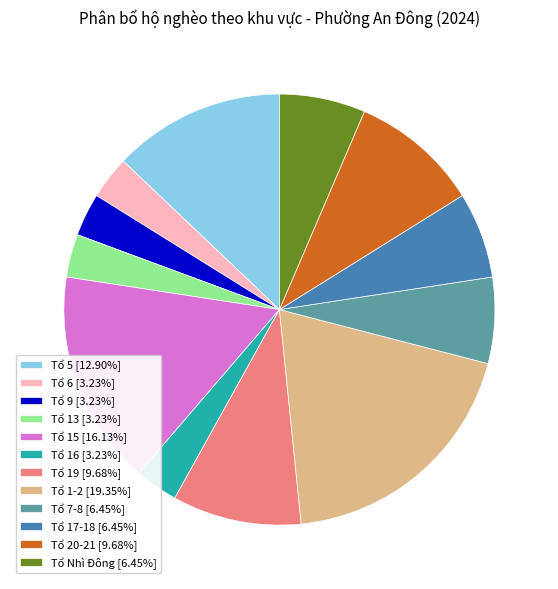

Does any single category account for the majority?

No